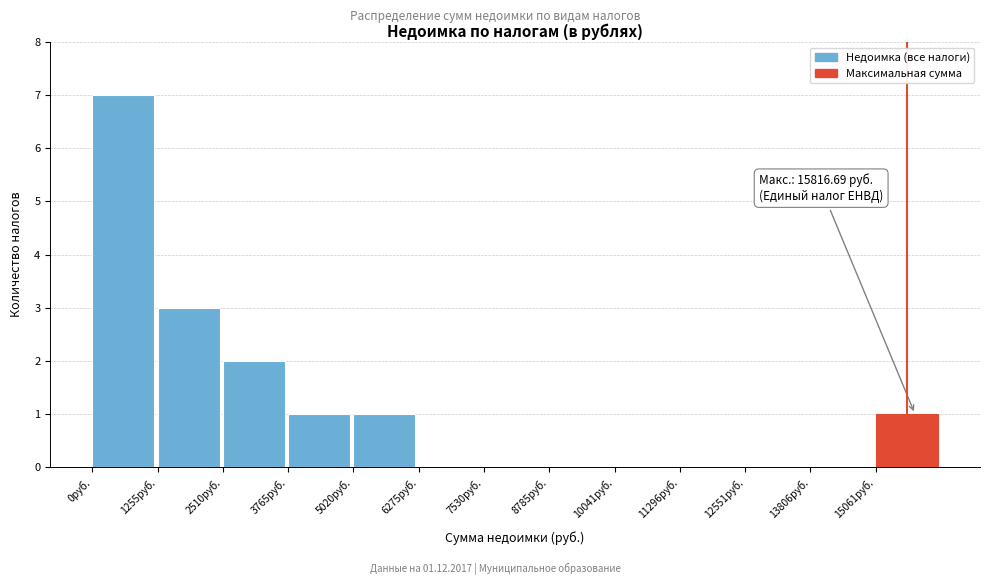

Over which range of the x-axis is the bar tallest?

0 to 1200